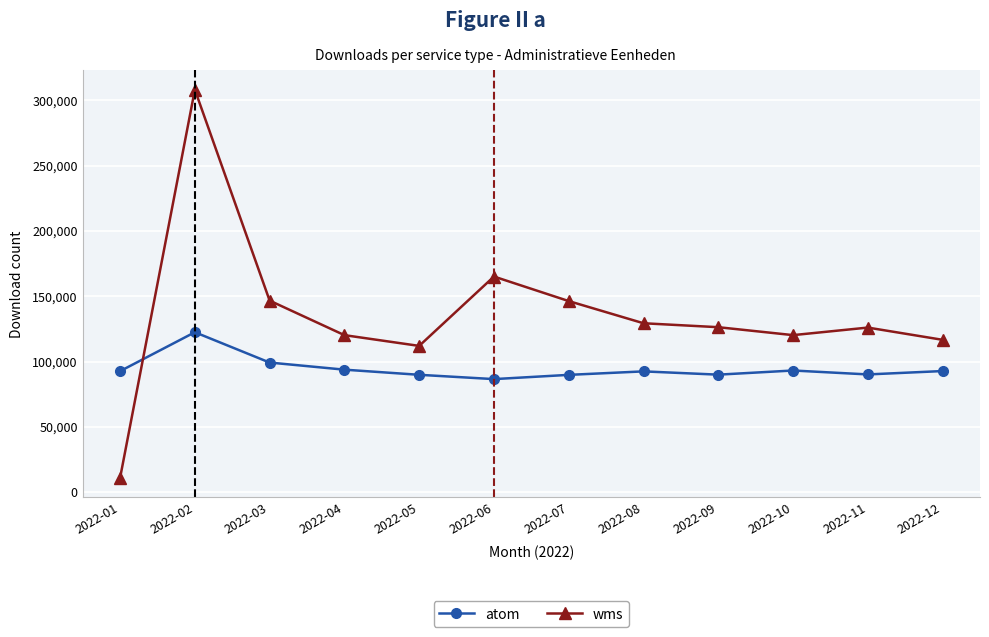

At which category does atom reach its first local peak?

2022-02